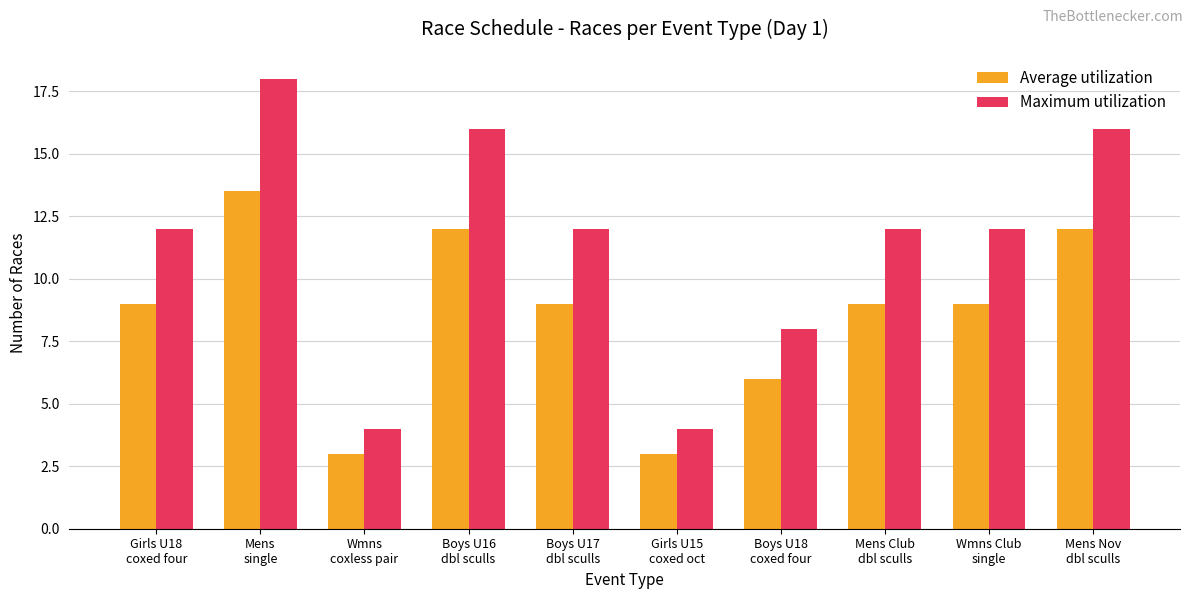

List the series in order of their peak value, highest first.

Maximum utilization, Average utilization